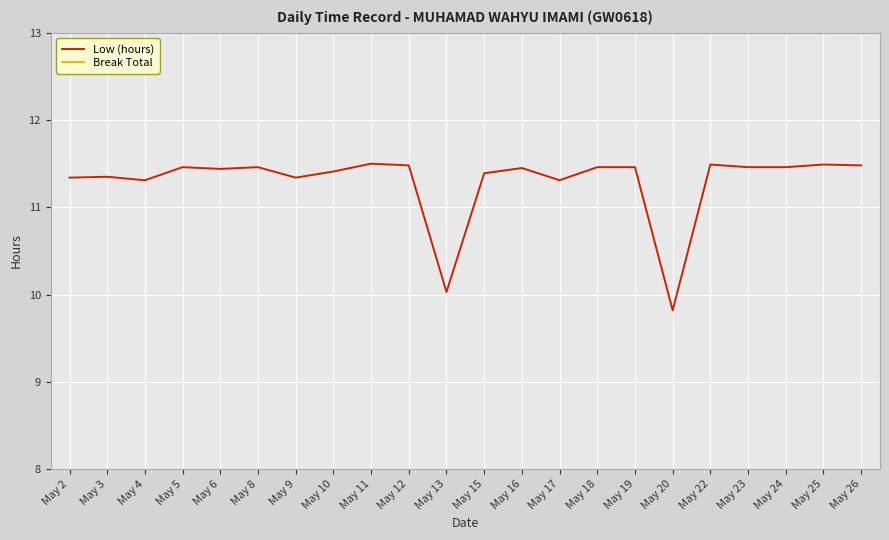

Reading left to right, what are all the values shown in this chart?

Low (hours): 11.3	11.3	11.3	11.5	11.4	11.5	11.3	11.4	11.5	11.5	10.0	11.4	11.4	11.3	11.5	11.5	9.8	11.5	11.5	11.5	11.5	11.5
Break Total: 0.0	0.0	0.0	0.0	0.0	0.0	0.0	0.0	0.0	0.0	0.0	0.0	0.0	0.0	0.0	0.0	0.0	0.0	0.0	0.0	0.0	0.0